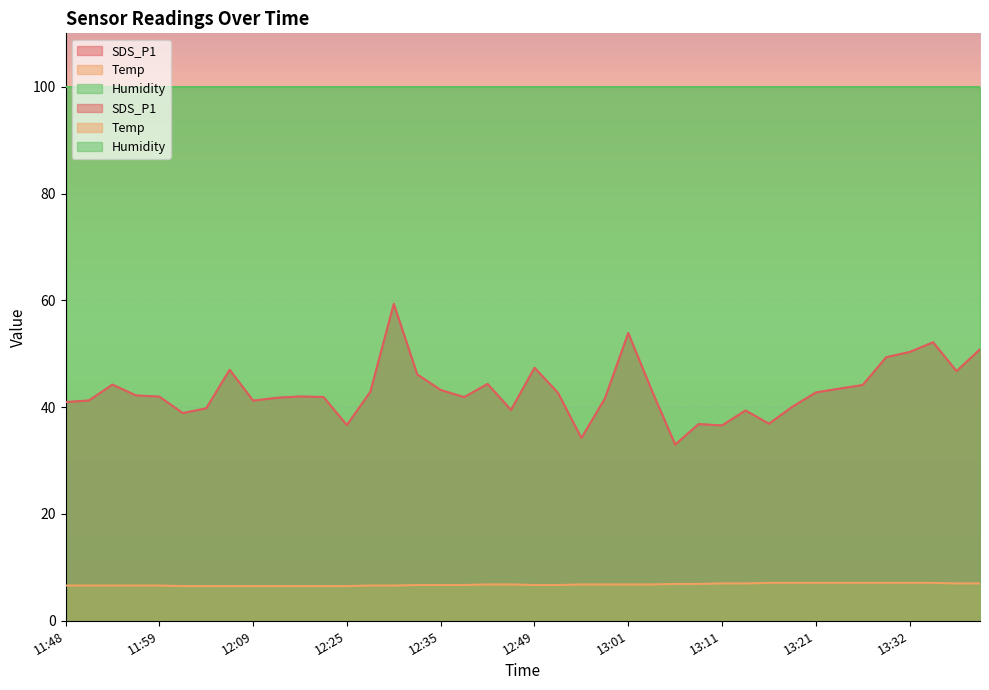

True or false: Temp has a value of 6.6 at 12:28.

True